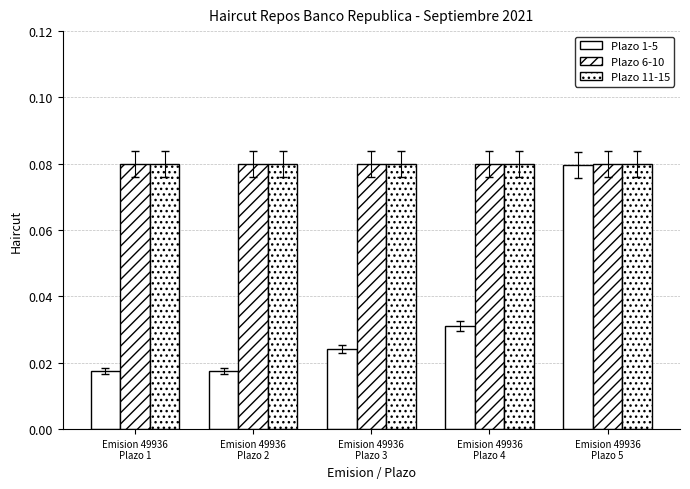

How many categories are shown in the chart?

5